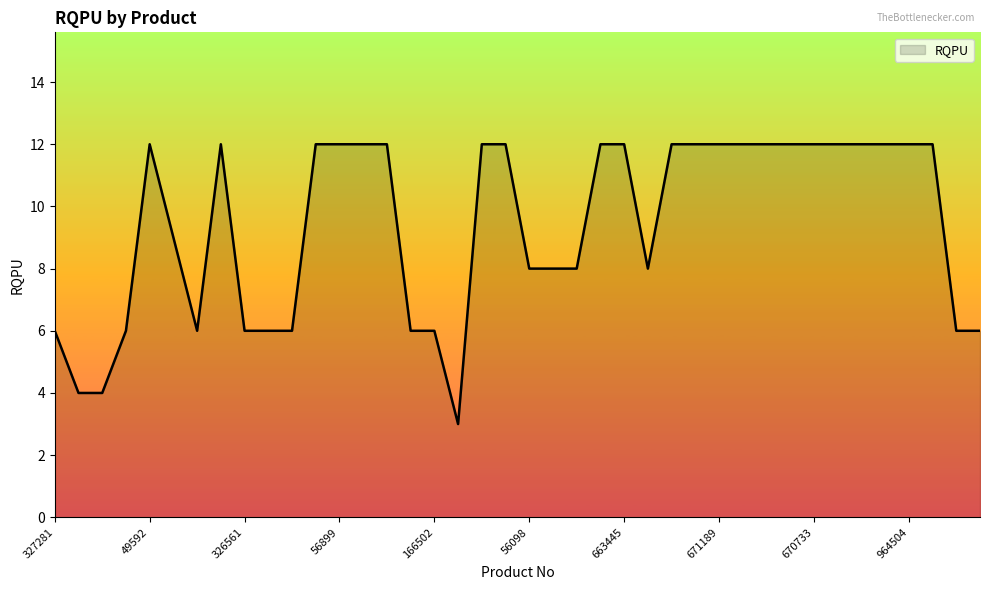

How many values are between 6 and 12?

37